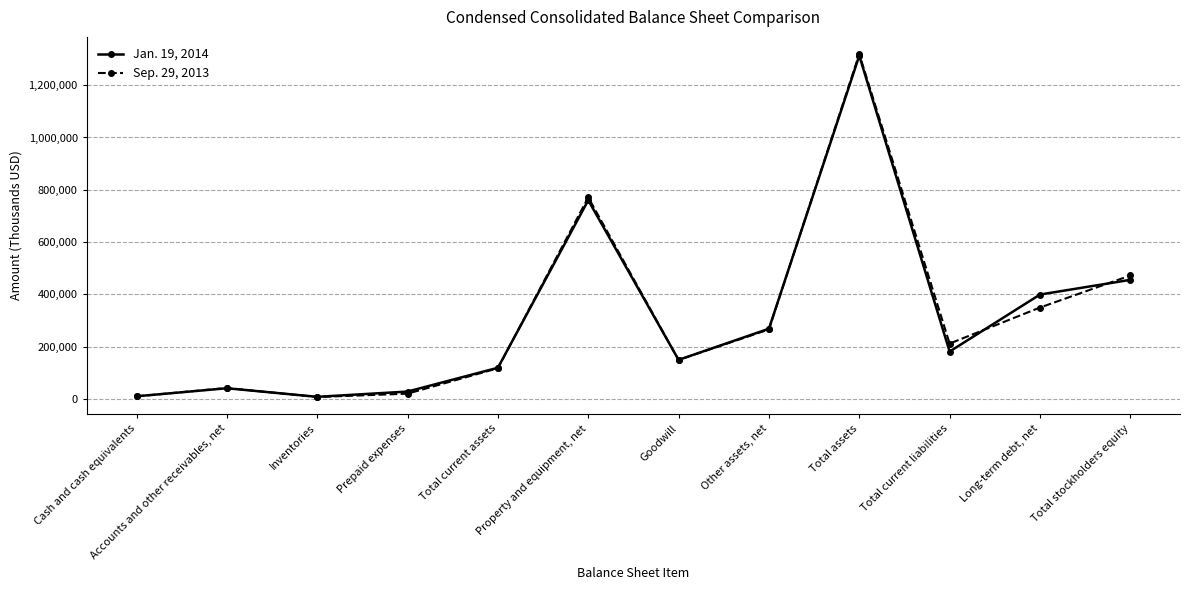

The value of Sep. 29, 2013 at Total current liabilities is 85409. True or false?

False